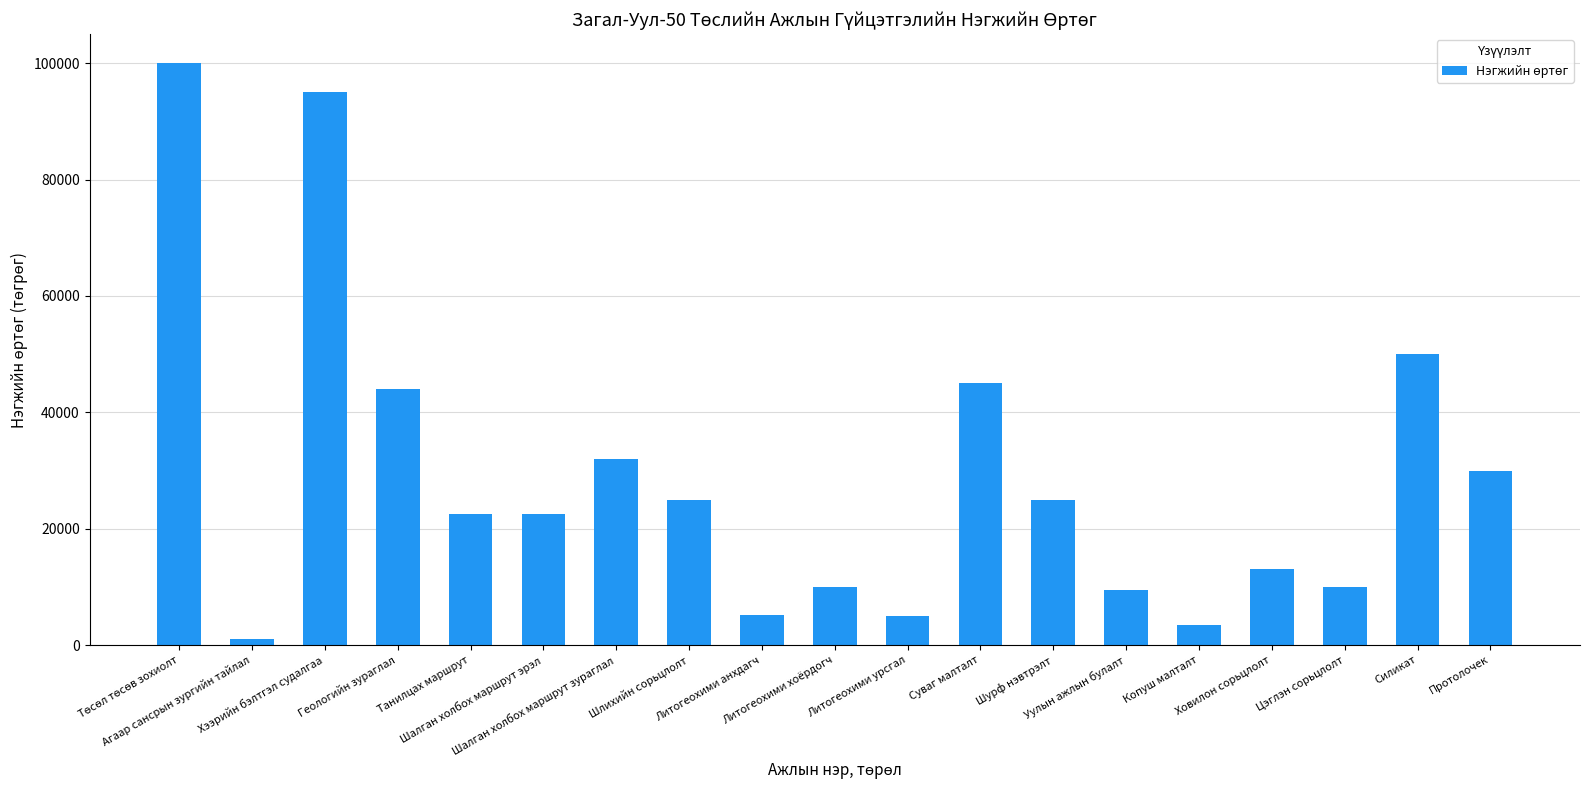

At which label is the value closest to 50500?

Силикат